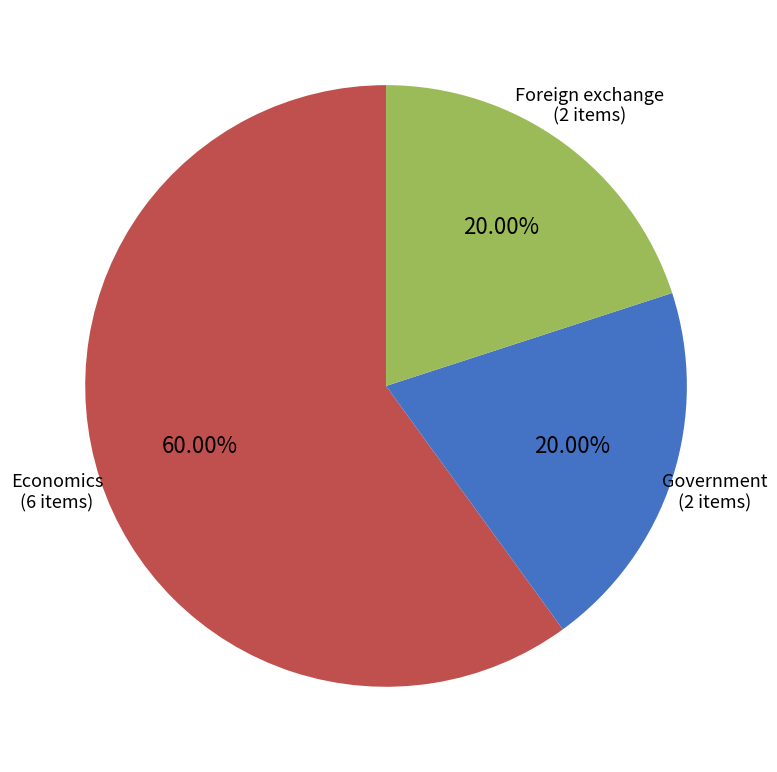

How many segments does this pie chart have?

3